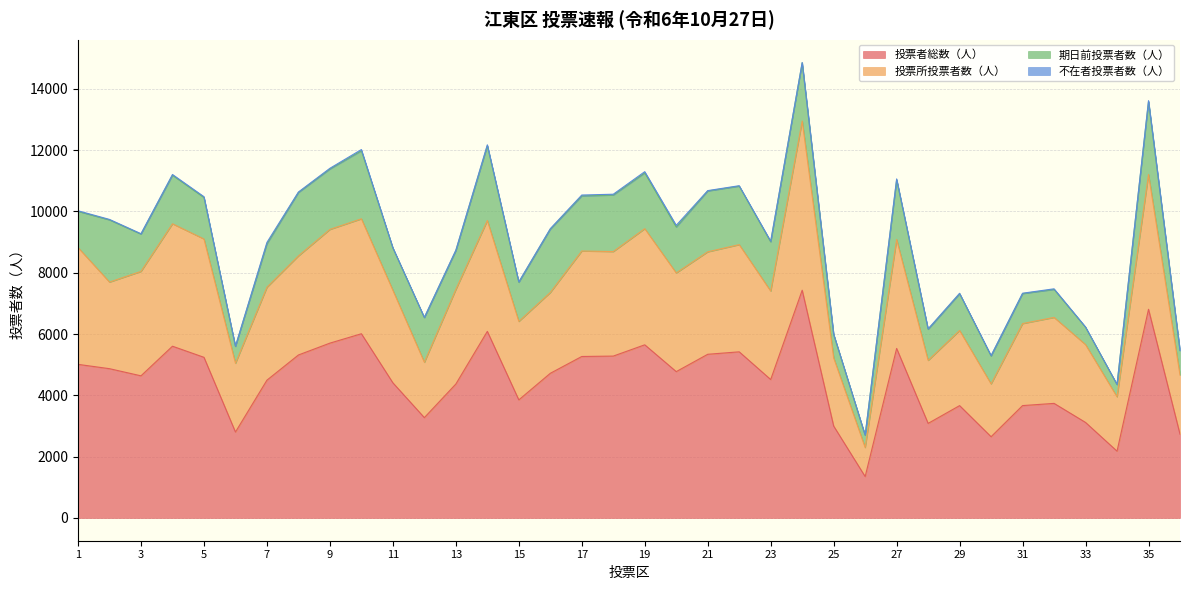

Which has a higher value, 4 or 20?

4